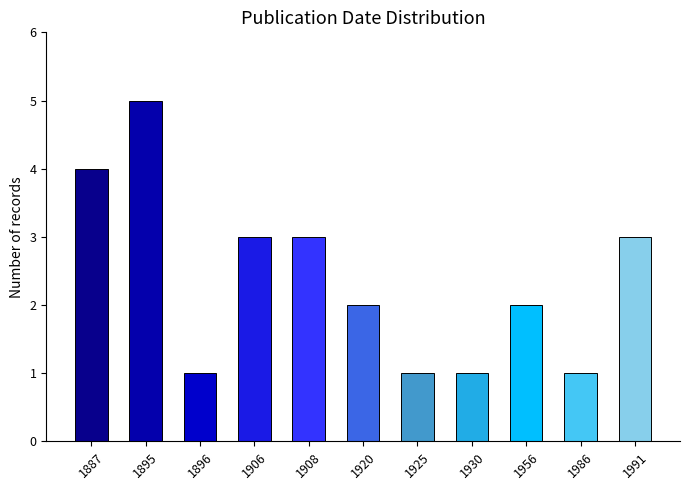

Which label corresponds to the largest value in the chart?

1895